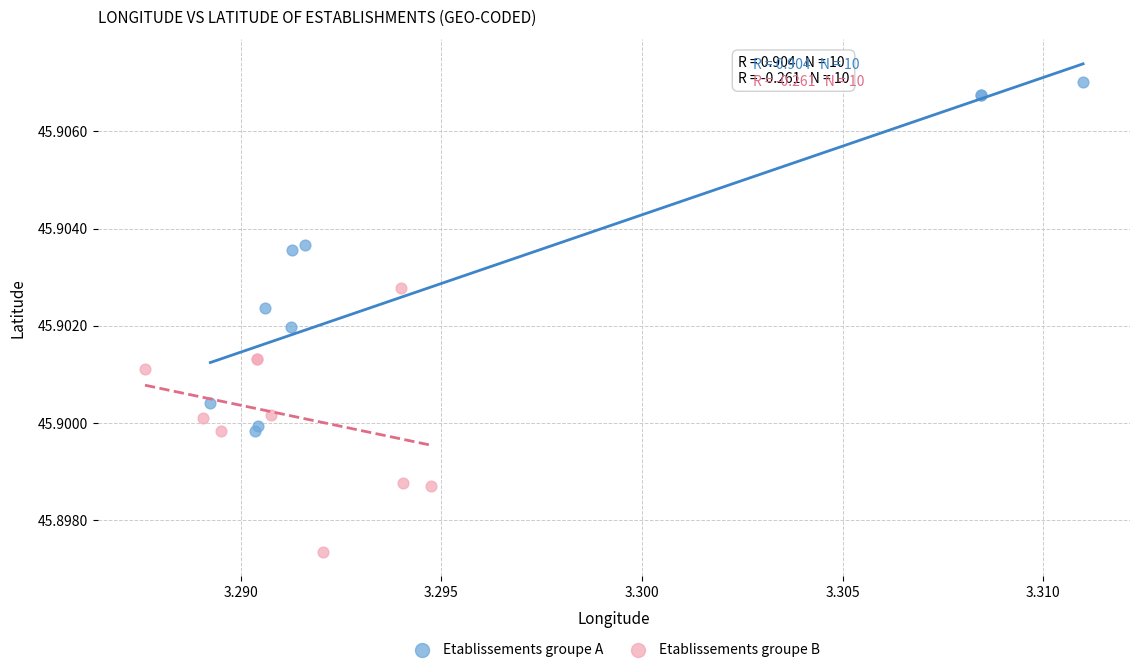

Which series contains the lowest Y value?

Etablissements groupe B